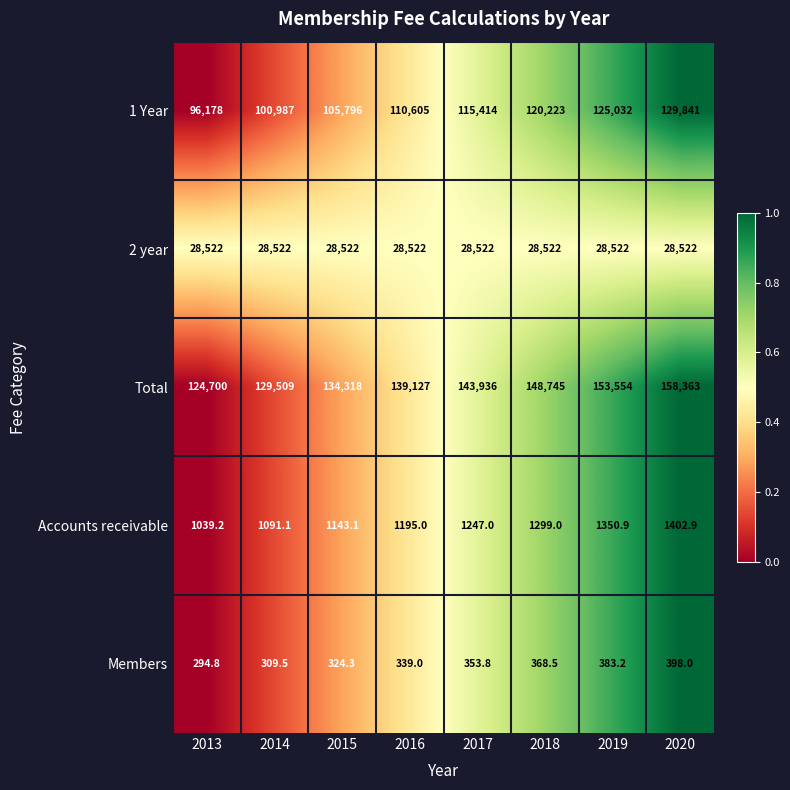

How many Total values are between 134318 and 153554?

5